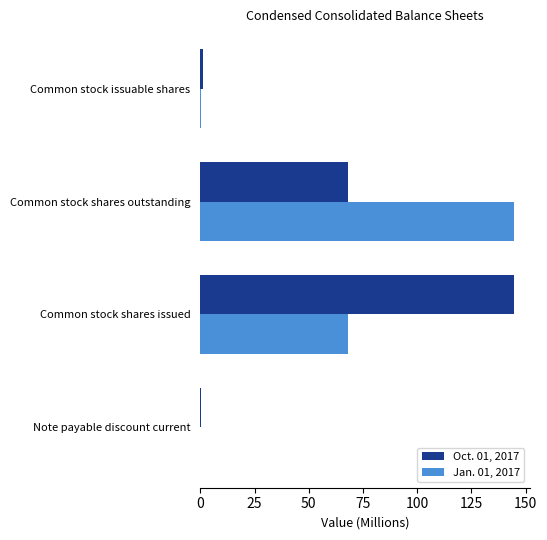

What is the total value across all series at Common stock shares issued?

212.7